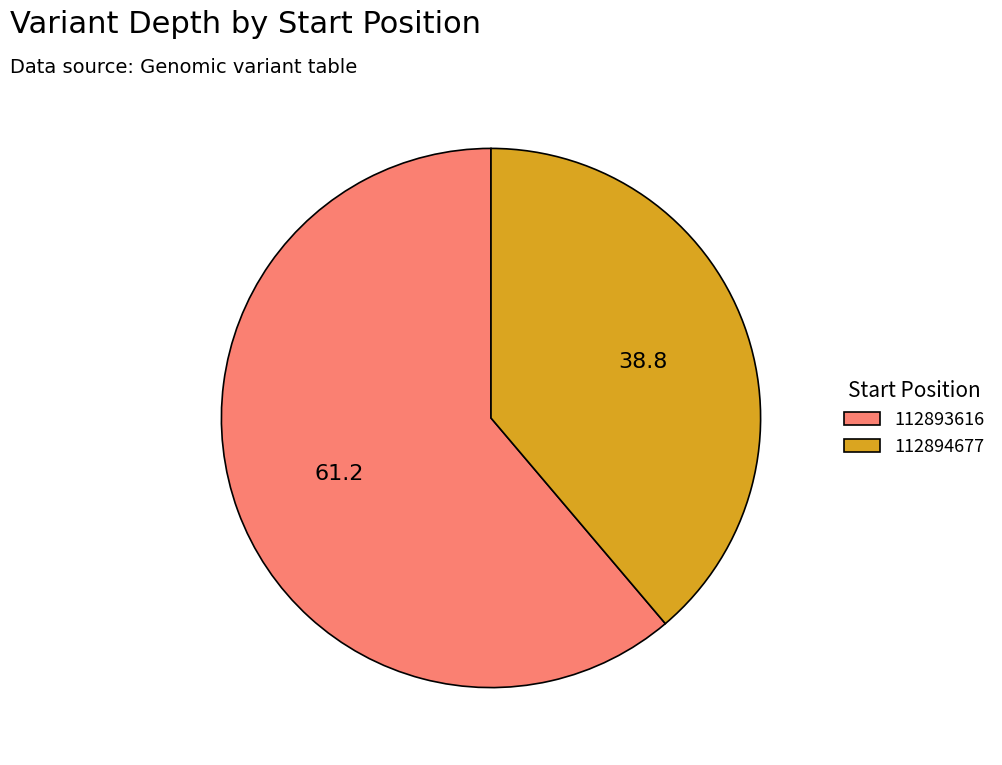

Which category accounts for the majority?

112893616